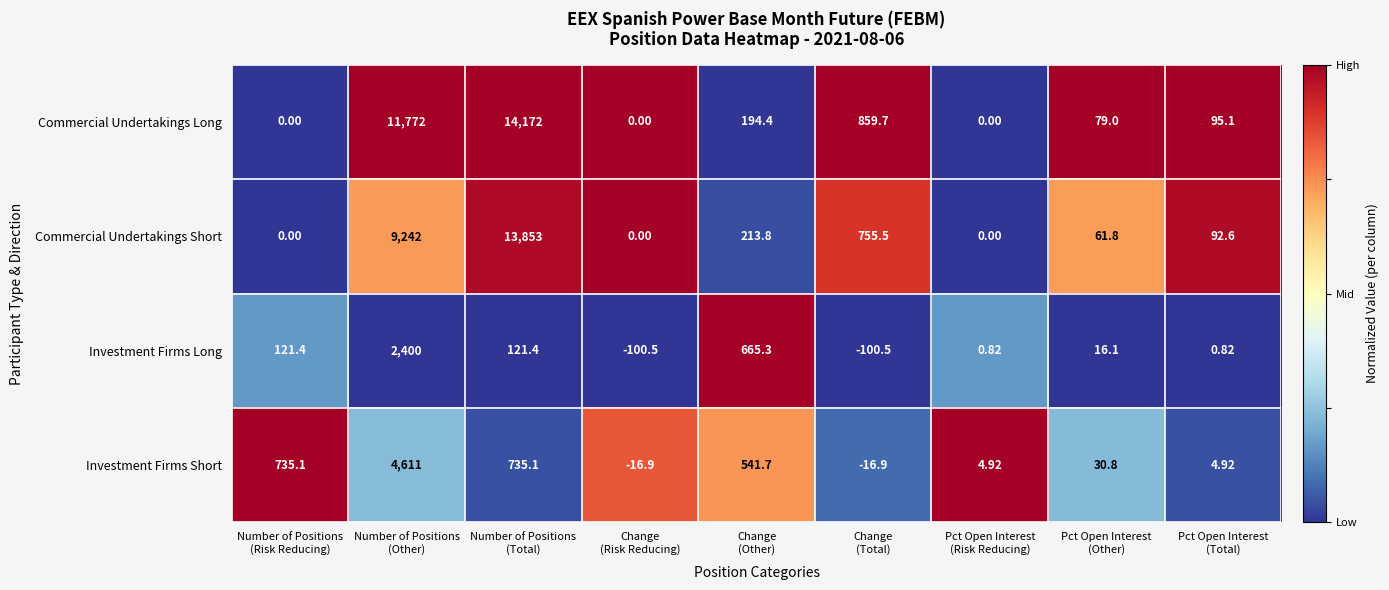

List the series in order of their peak value, lowest first.

Investment Firms Long, Investment Firms Short, Commercial Undertakings Short, Commercial Undertakings Long